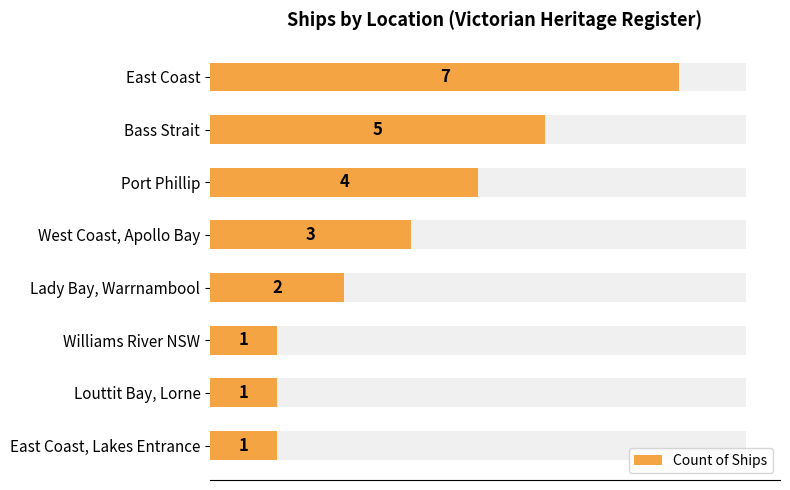

How many data points does each series have?

8